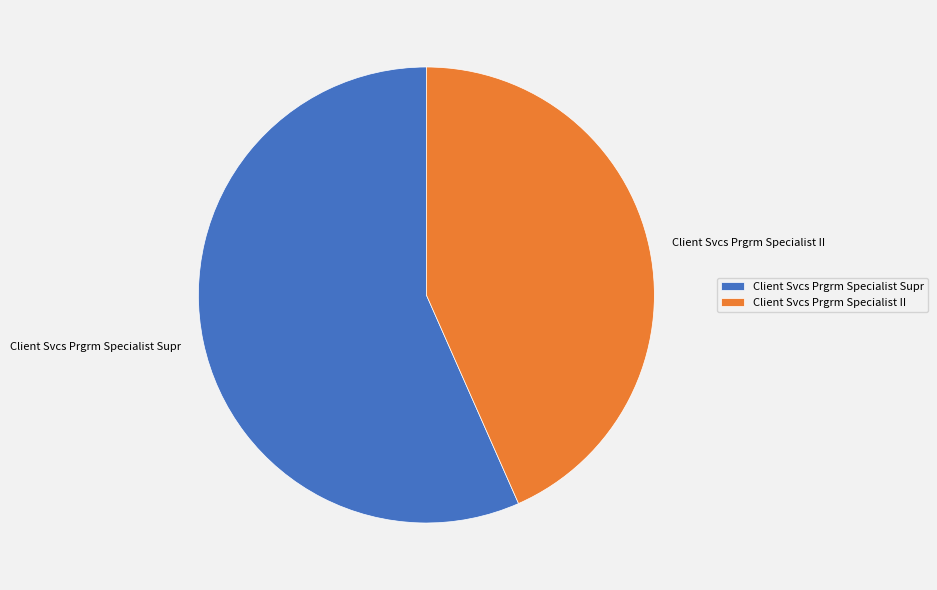

True or false: Client Svcs Prgrm Specialist II accounts for 29% of the total.

False